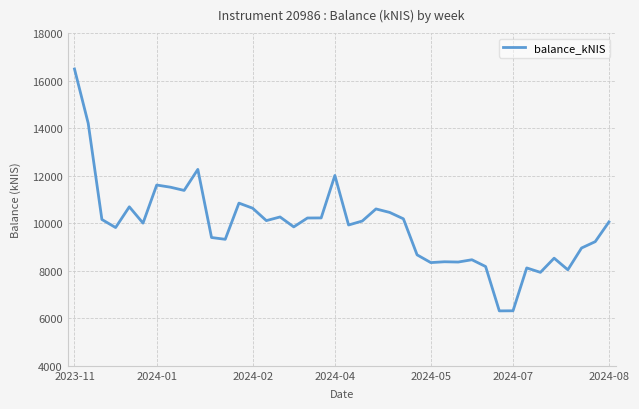

What is the minimum value shown in the chart?

6311.1